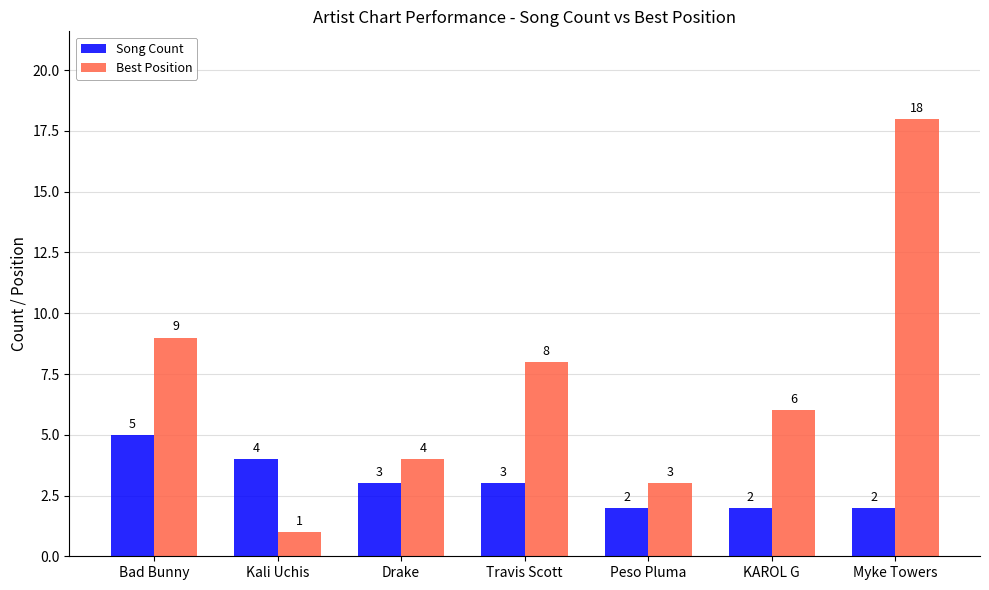

Which series has the largest total across all categories?

Best Position